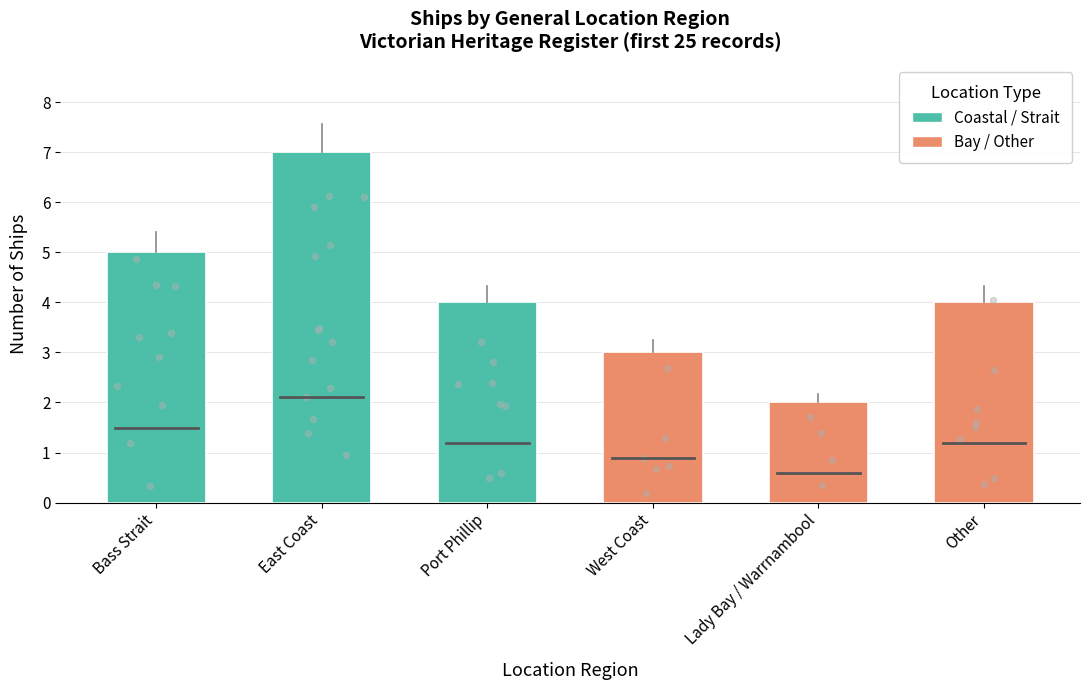

Between Other and Port Phillip, which is larger?

Other